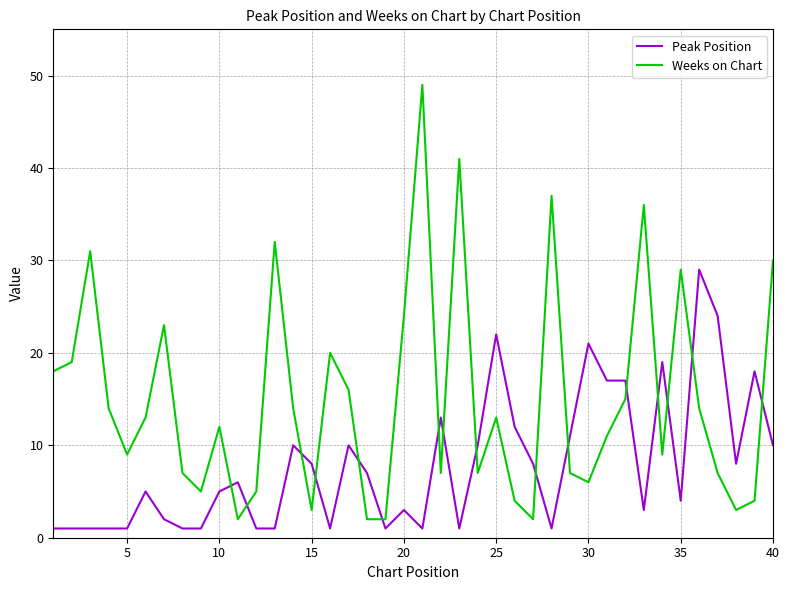

Does the chart have visible grid lines?

Yes